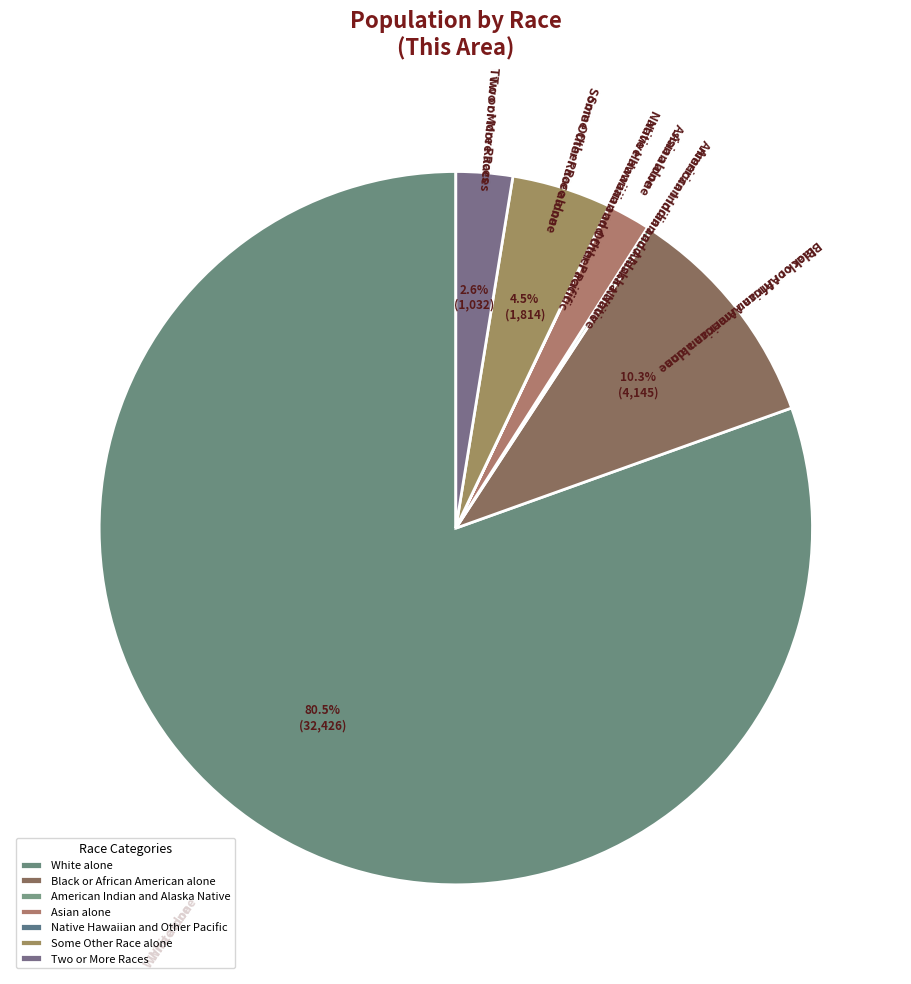

How much of the chart is everything except Black or African American alone?

89.7%